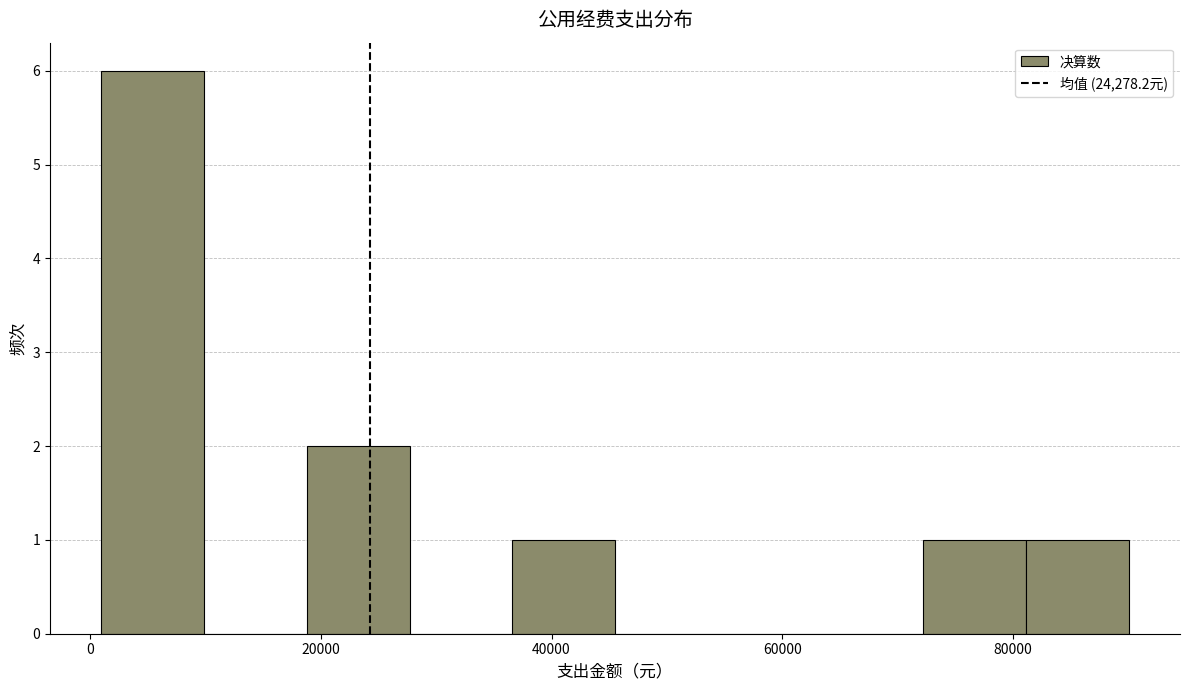

How tall is the bar that spans 2000 to 10000 on the x-axis? Neither the bar edges nor the heights are printed on the chart, so give them approximately, as read against the axes.

6